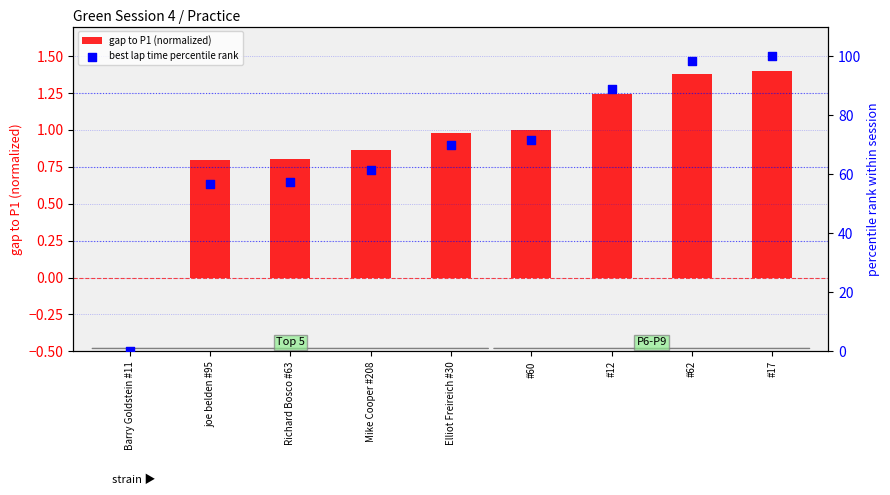

Which series has the largest Y range (max minus min)?

best lap time percentile rank